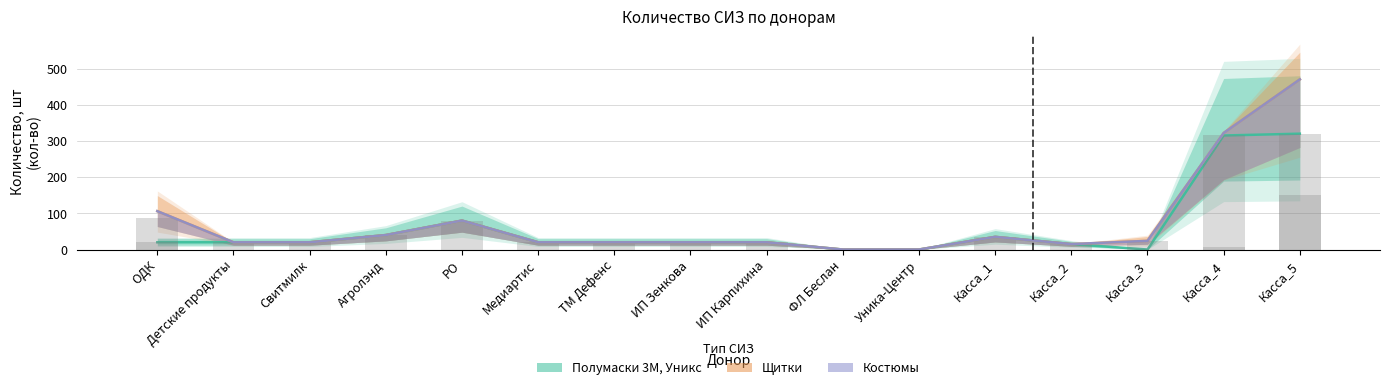

The value of Щитки (кол-во) at ИП Карпихина is 11. True or false?

False